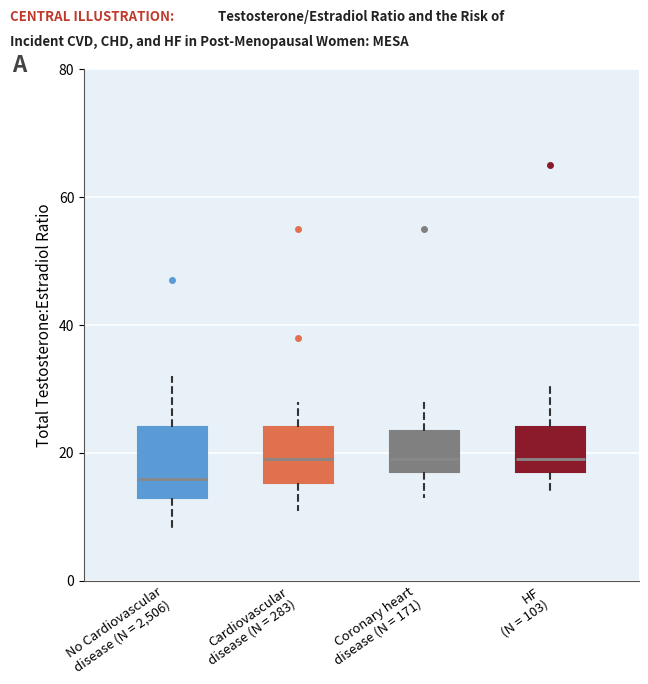

Where is the lower edge of the box for Coronary heart disease (N = 171) on the y-axis? The values are not printed on the chart, so give them approximately, as read against the axis.

18